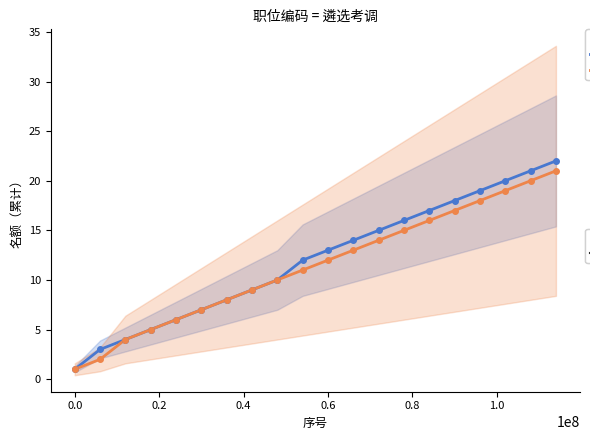

True or false: hkn has more than 2 points higher than both neighbors.

False